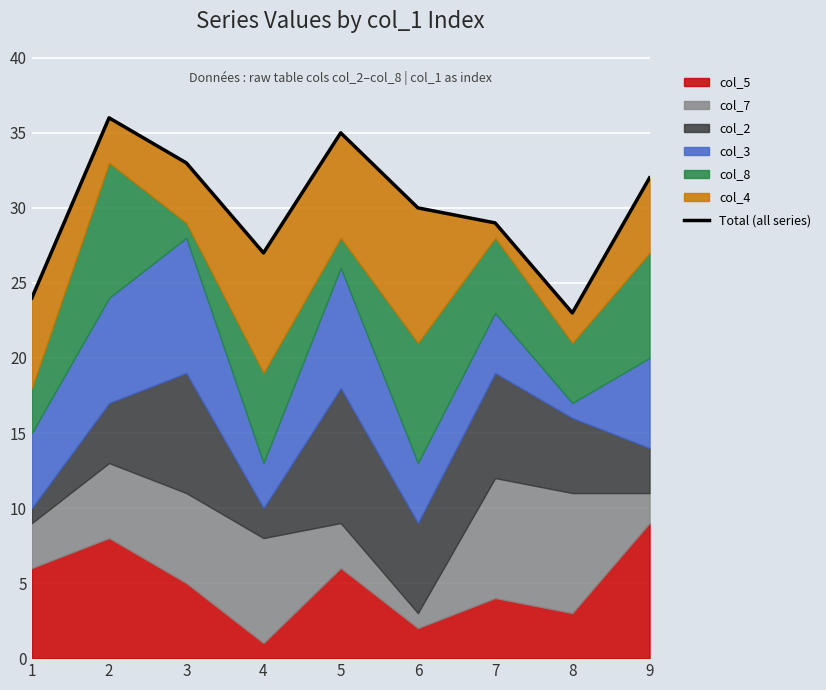

What is the difference between the maximum and second lowest values?

12